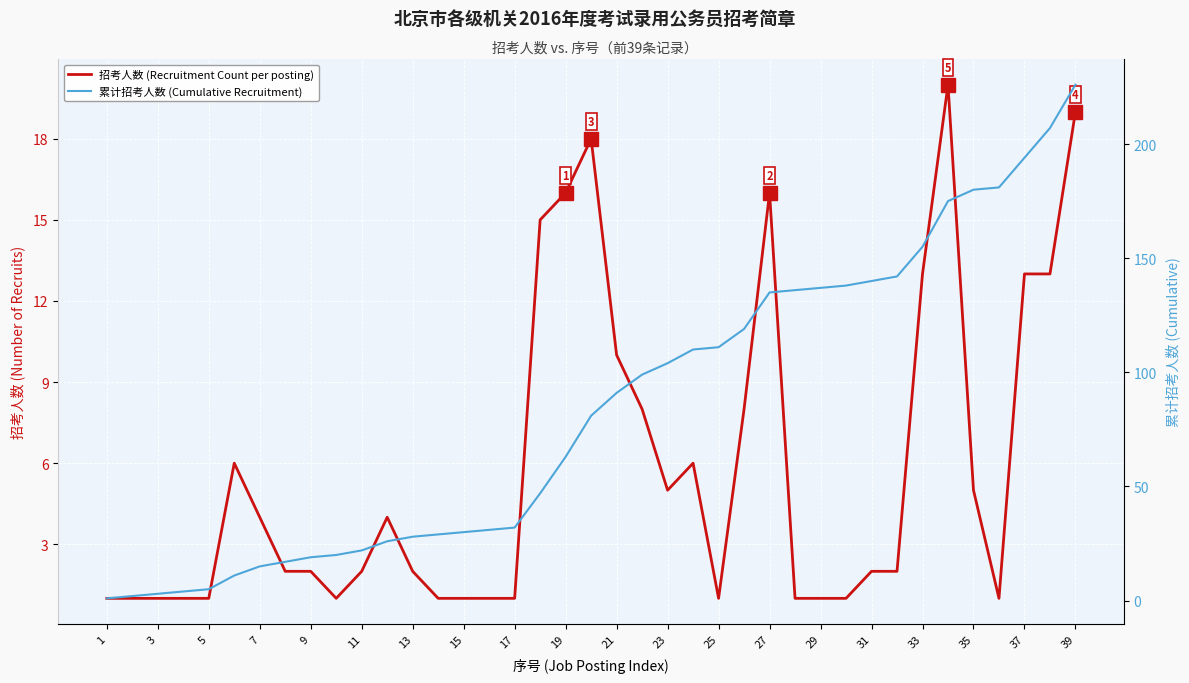

What is the spread (max minus min) of values at 23?

22